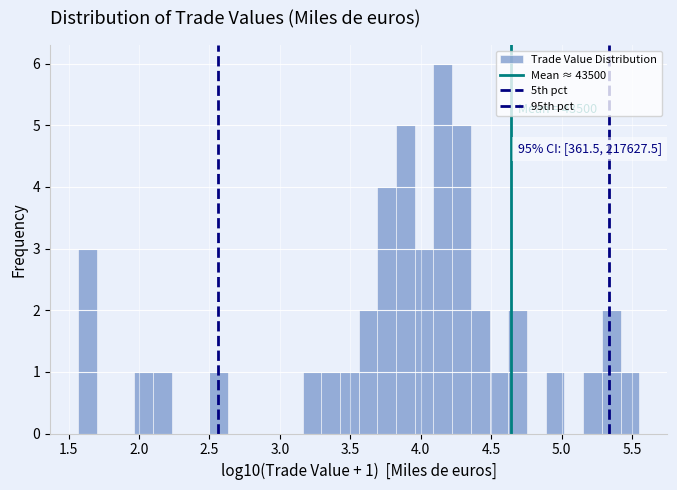

Read against the x-axis, roughly where is the centre of the tallest bar?

4.15